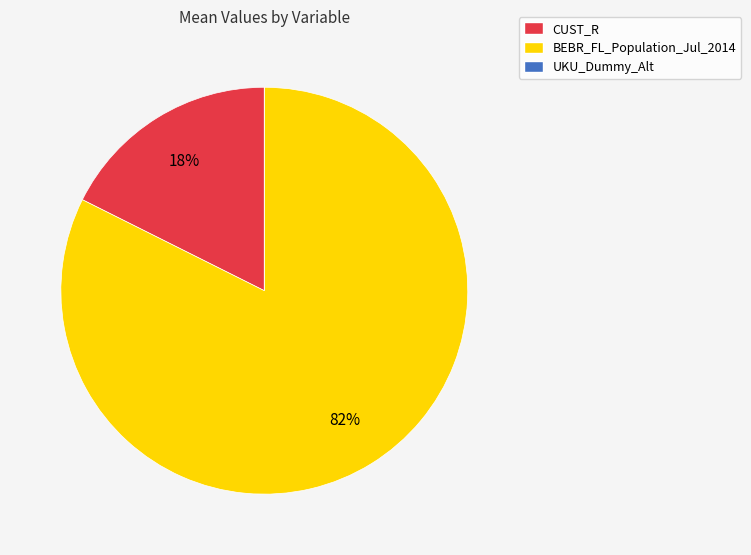

To the nearest percent, what is the average slice percentage?

33%